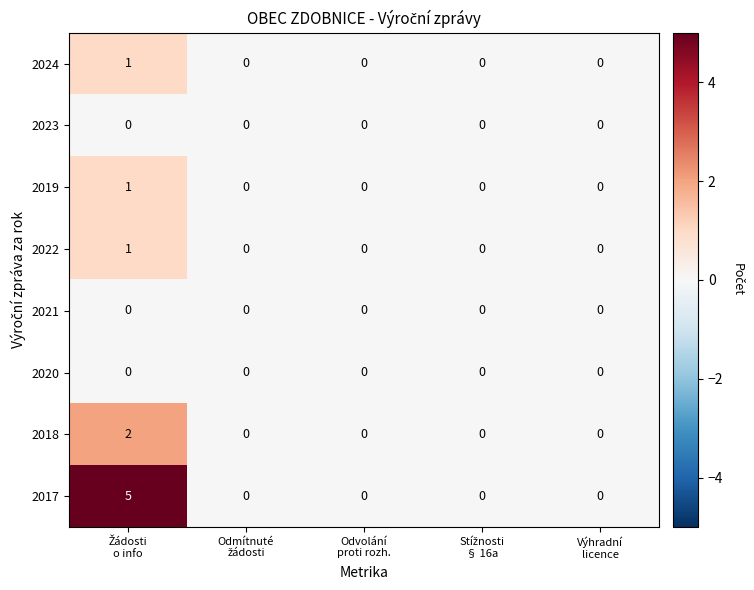

Which series has the largest total across all categories?

2017